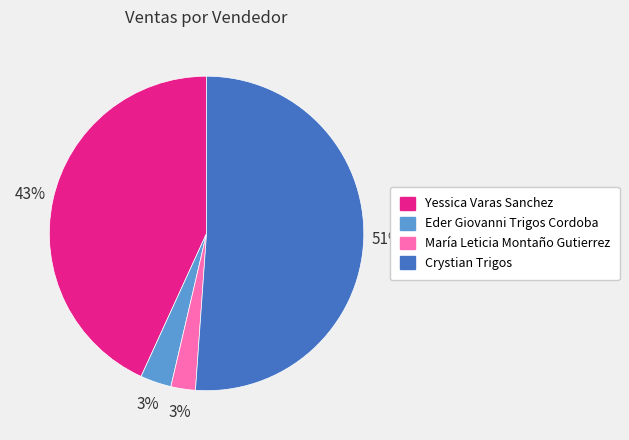

How many slices are in this pie chart?

4